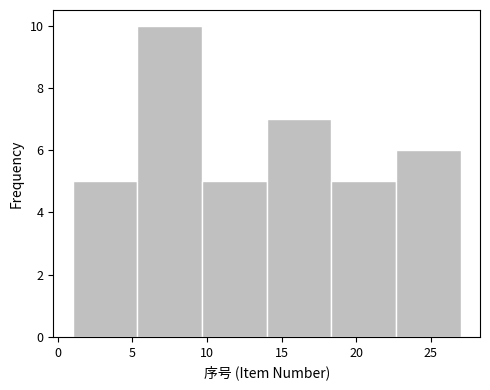

What is the height of the bar covering 22.5 to 27.0 on the x-axis? Neither the bar edges nor the heights are printed on the chart, so give them approximately, as read against the axes.

6